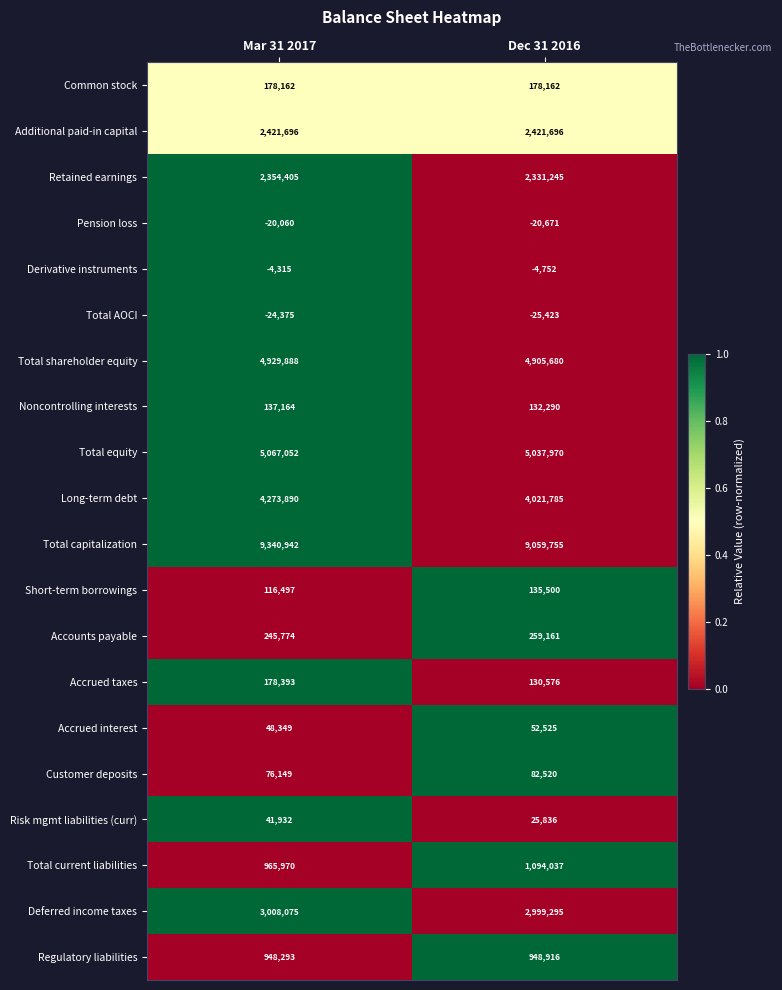

List the series in order of their peak value, highest first.

Total capitalization, Total equity, Total shareholder equity, Long-term debt, Deferred income taxes, Additional paid-in capital, Retained earnings, Total current liabilities, Regulatory liabilities, Accounts payable, Accrued taxes, Common stock, Noncontrolling interests, Short-term borrowings, Customer deposits, Accrued interest, Risk mgmt liabilities (curr), Derivative instruments, Pension loss, Total AOCI